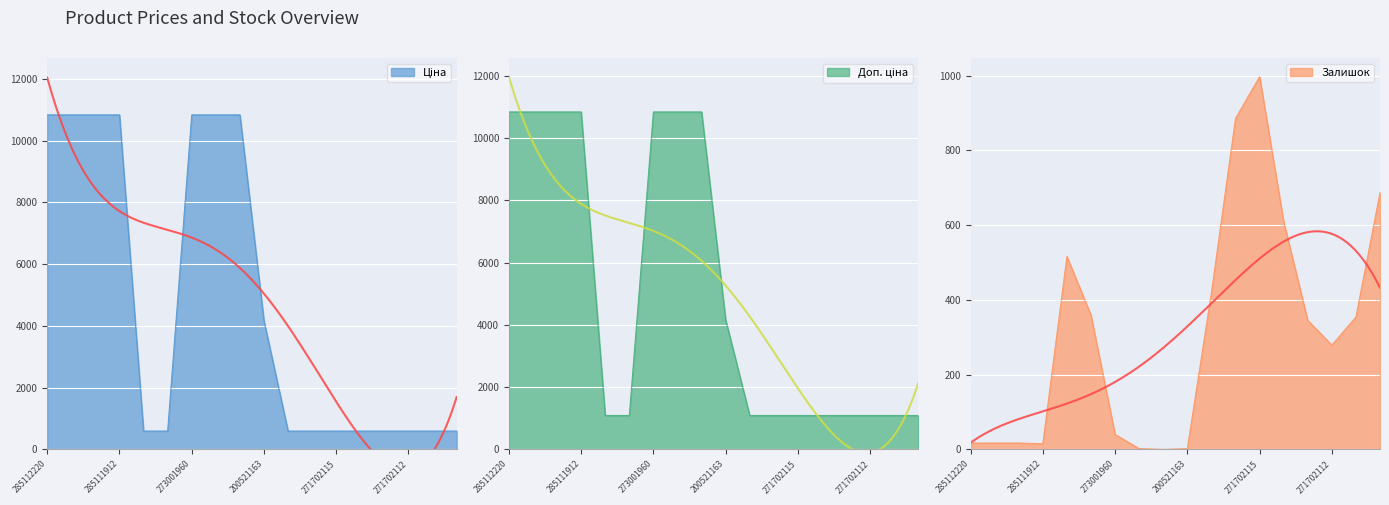

True or false: Ціна has a value of 6084.3 at 285112217.

False